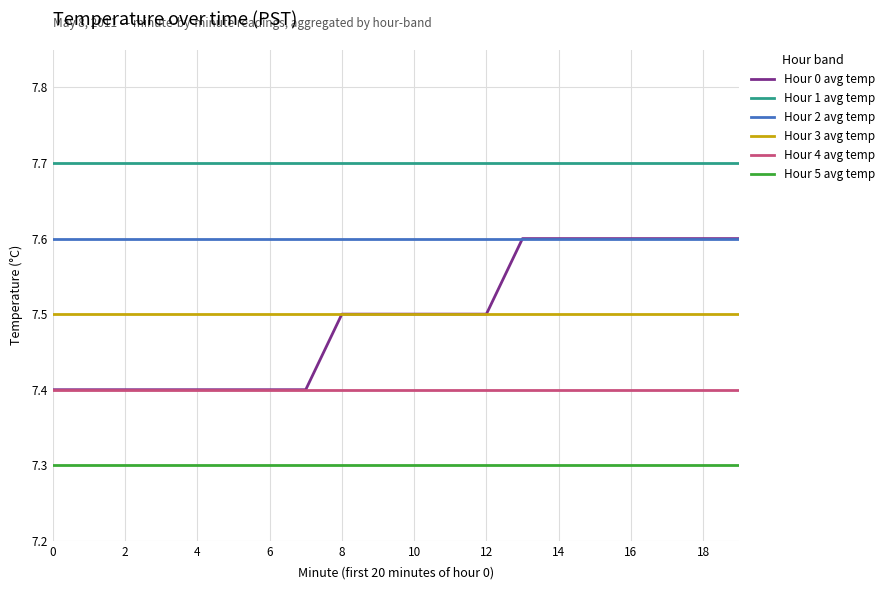

Count the Hour 0 avg temp values in the range 7 to 8.

20